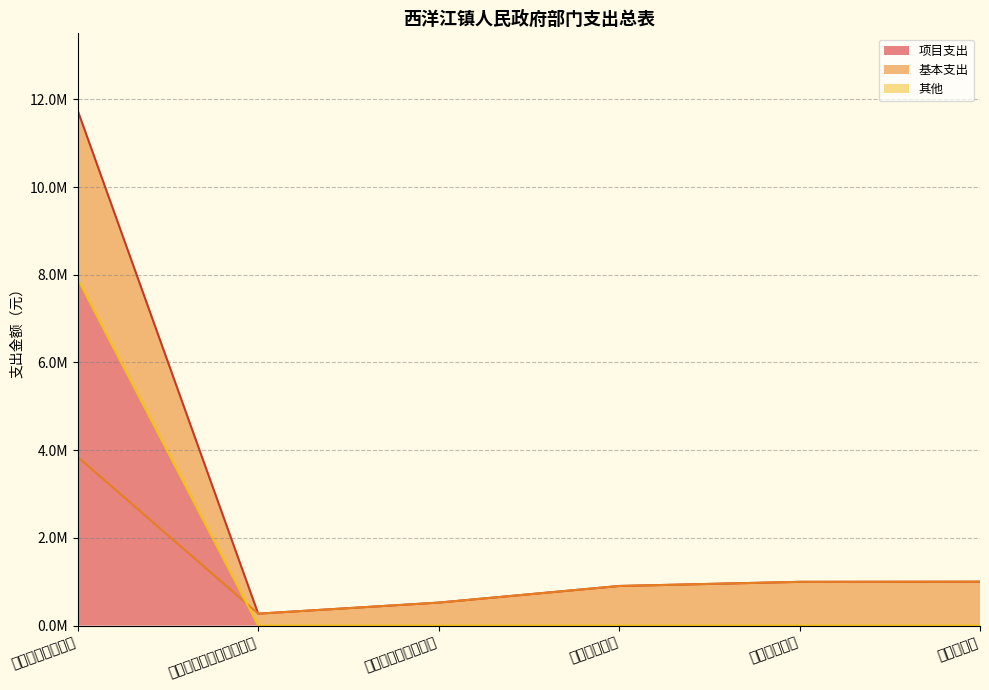

What is the sum of all 项目支出（线） values?

7900000.0